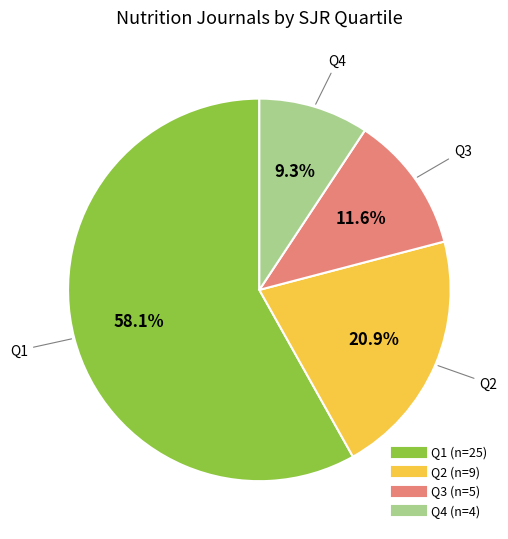

Which has a higher value, Q2 or Q3?

Q2